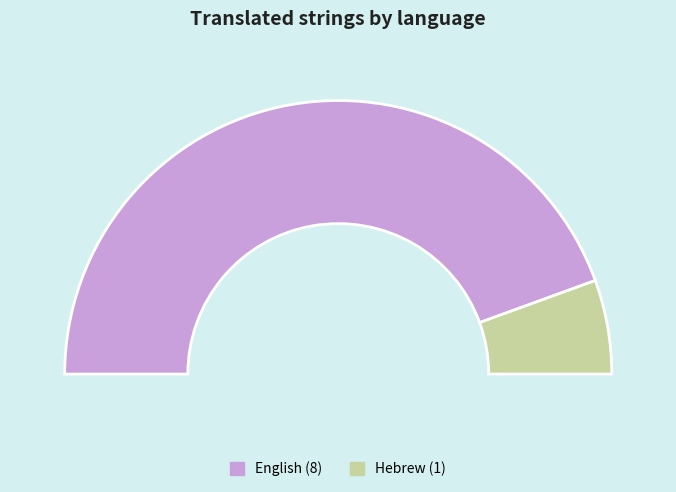

To the nearest percent, what is the combined percentage of Hebrew and English?

100%